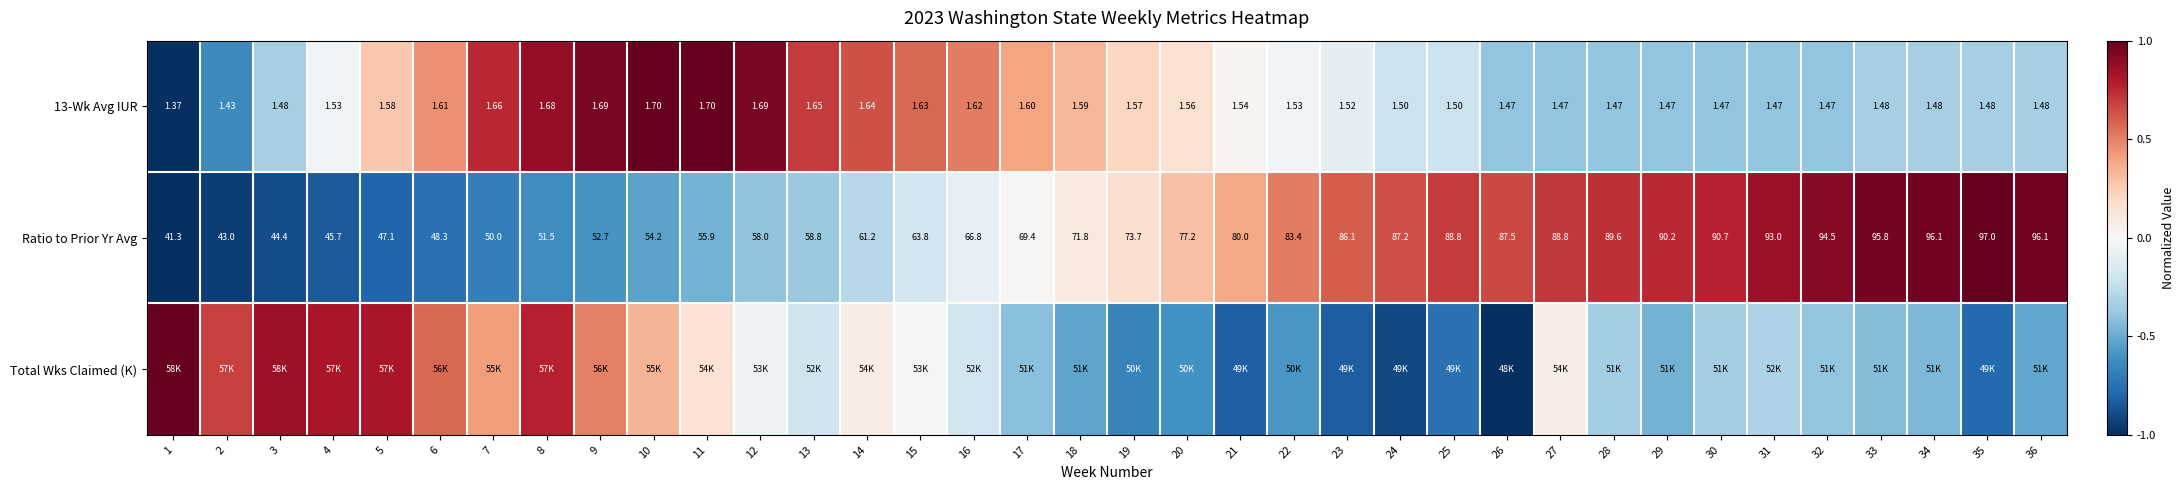

Is the value of Ratio to Prior Yr Avg at 15 greater than the value of 13-Wk Avg IUR at 28?

Yes